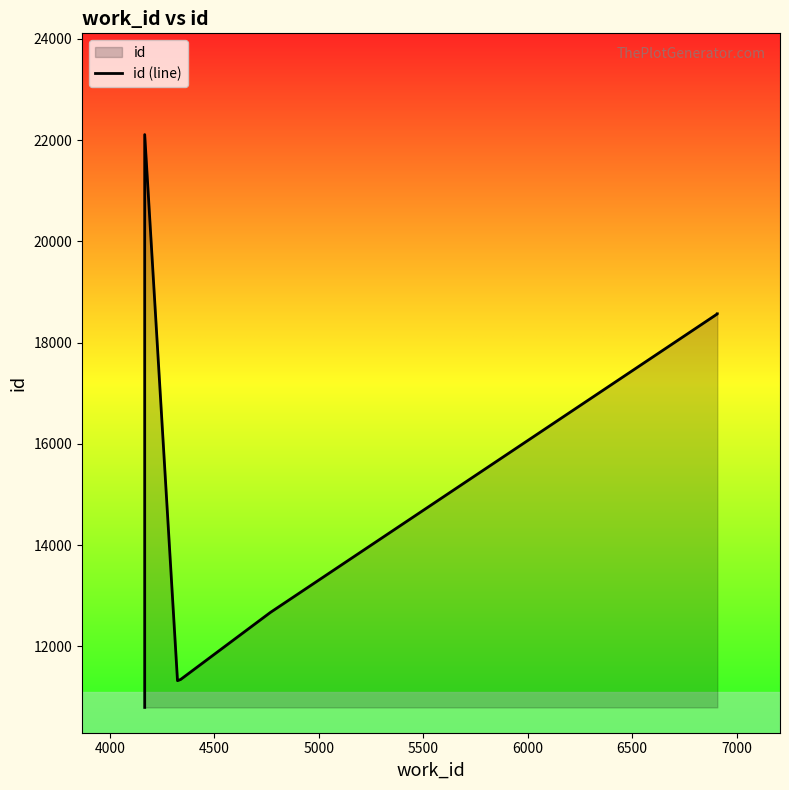

How many distinct data groups are displayed?

1